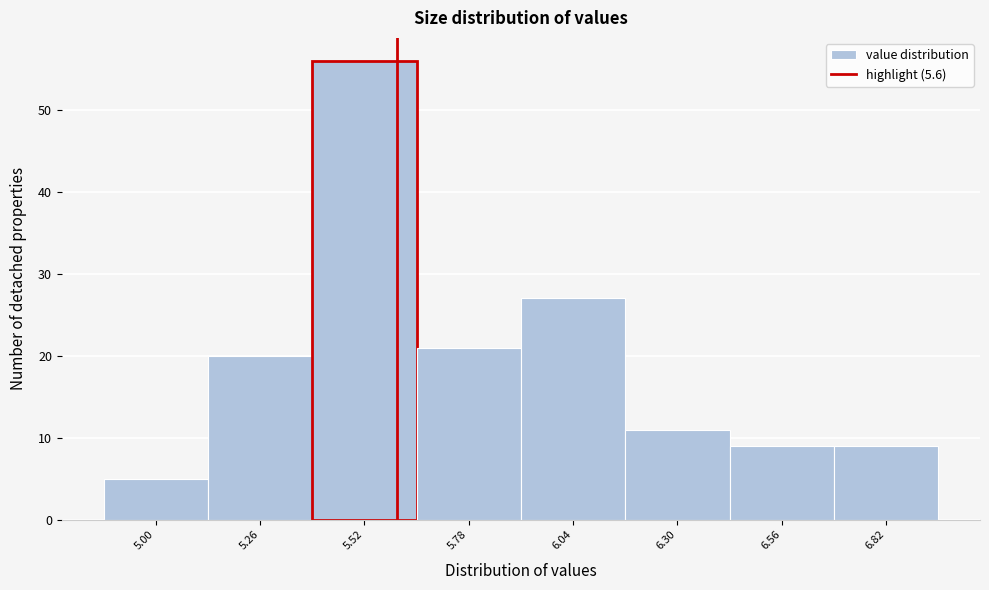

Over which range of the x-axis is the bar tallest?

5.39 to 5.65